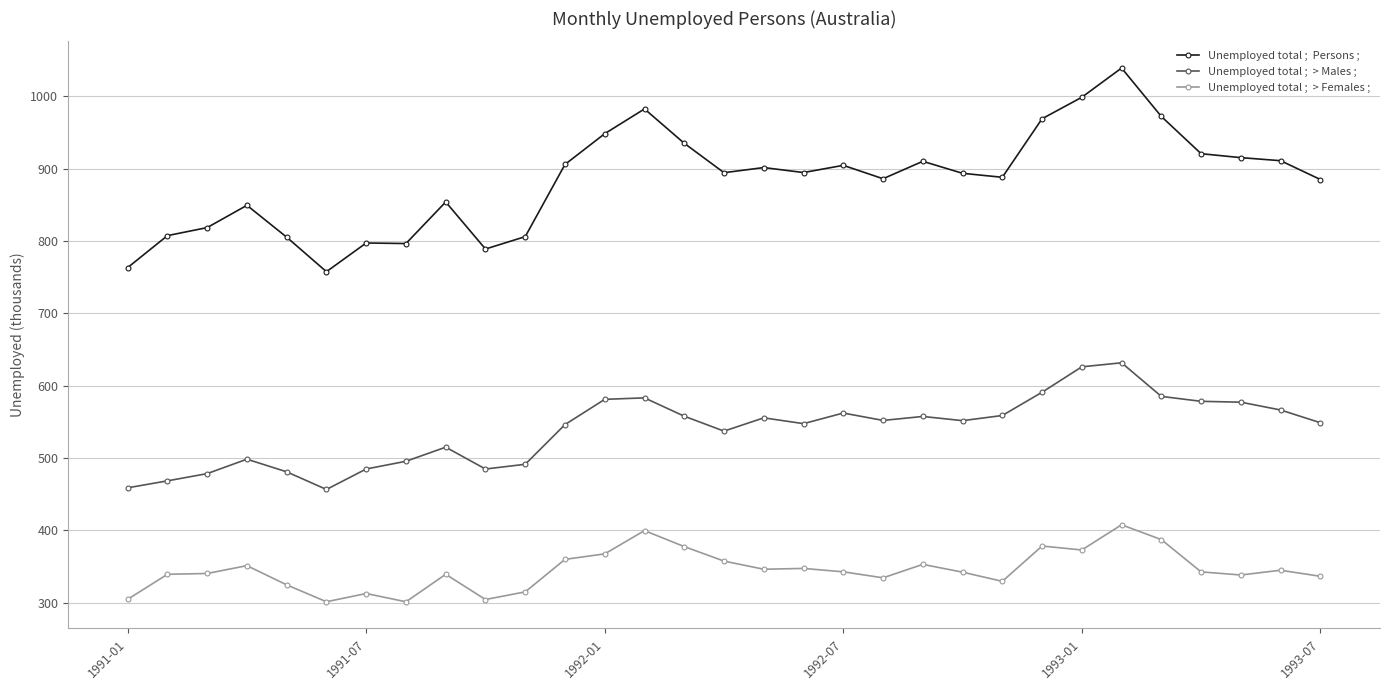

What is the greatest value displayed?

1039.3